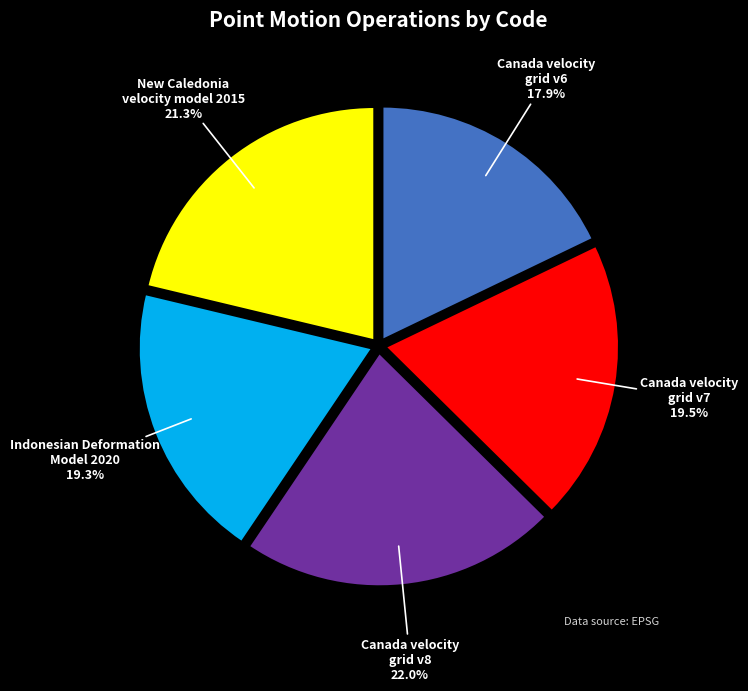

What percentage do New Caledonia velocity model 2015 and Canada velocity grid v8 together represent?

43.3%